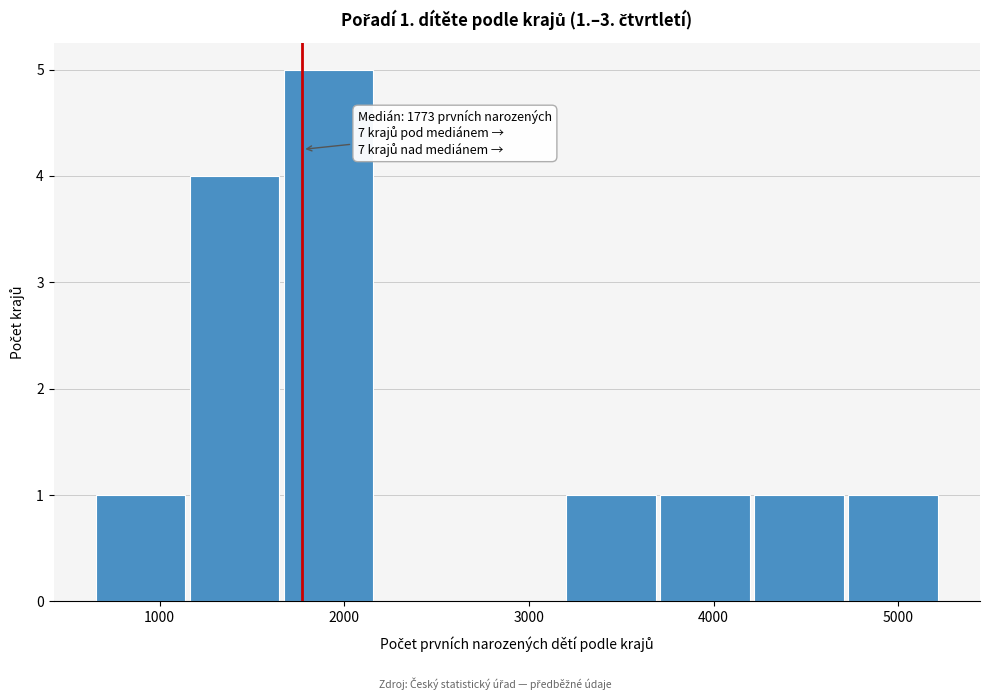

Over which range of the x-axis is the bar tallest?

1700 to 2200